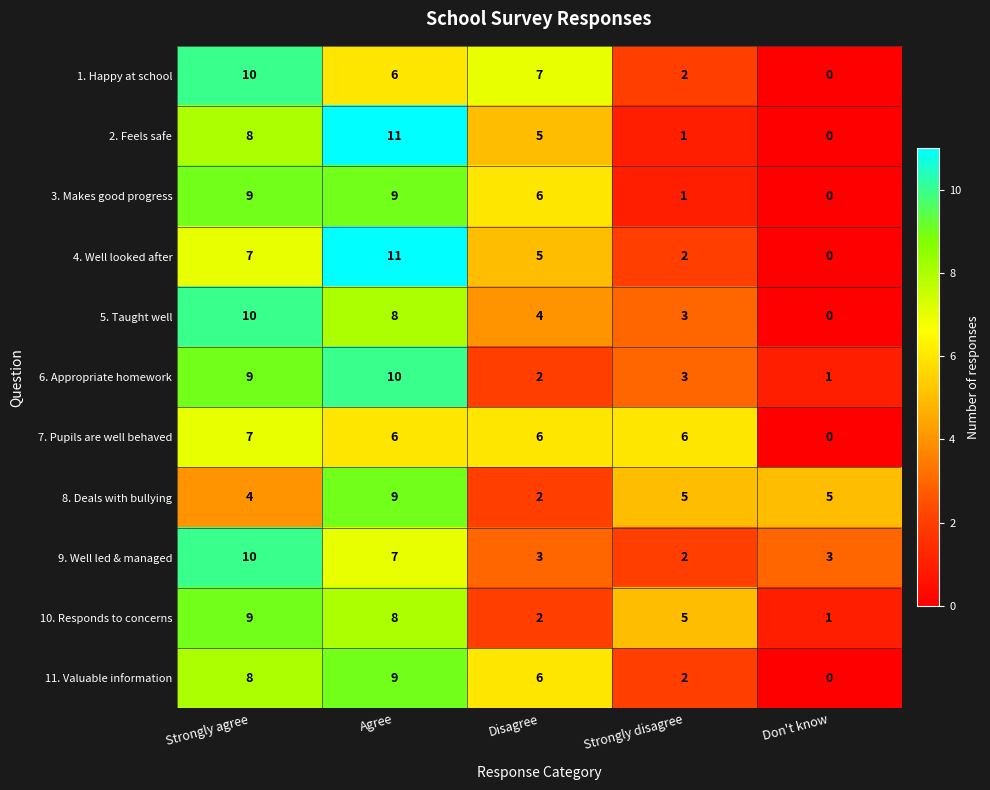

Which category has the lowest value across all series?

Don't know